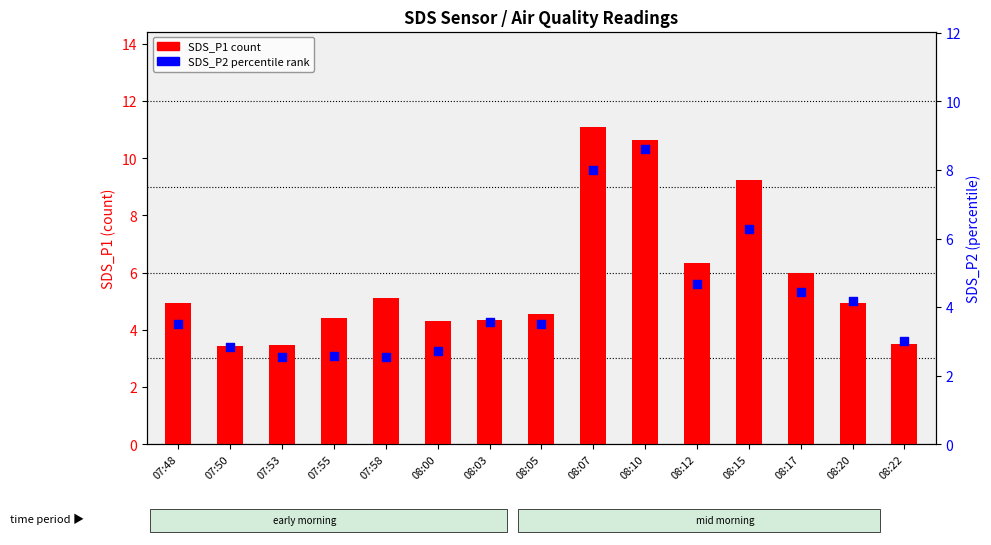

Which series contains the highest Y value?

SDS_P1 (count)